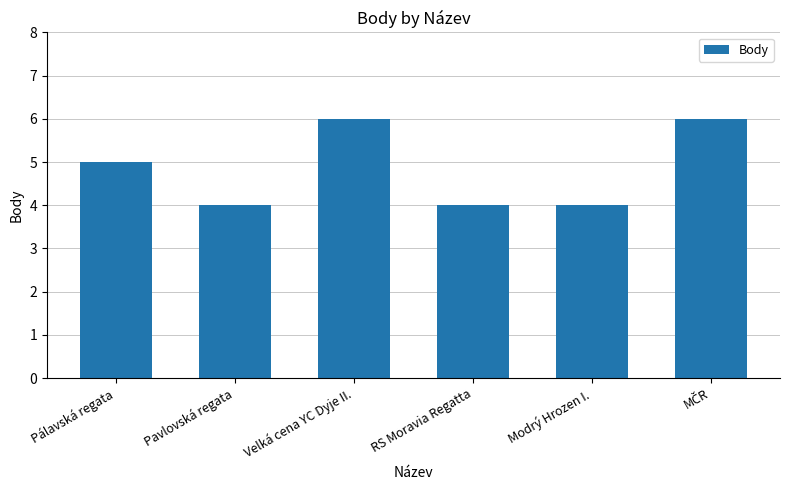

What is the label of the 6th bar from the right?

Pálavská regata